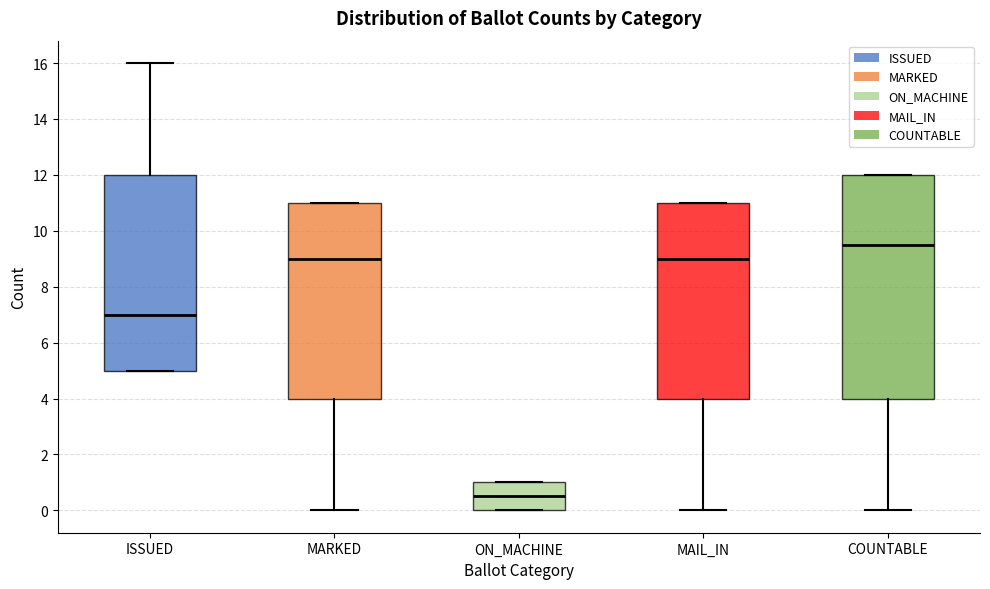

Reading left to right, transcribe this box plot: for each box, give where its median line is, the range the box spans, and where its two whiskers end, as read against the y-axis. The values are not printed on the chart, so give them approximately, as read against the axis.

ISSUED: median 7.0, box 5.0 to 12.0, whiskers 5.0 to 16.0
MARKED: median 9.0, box 4.0 to 11.0, whiskers 0.0 to 11.0
ON_MACHINE: median 0.6, box 0.0 to 1.0, whiskers 0.0 to 1.0
MAIL_IN: median 9.0, box 4.0 to 11.0, whiskers 0.0 to 11.0
COUNTABLE: median 9.6, box 4.0 to 12.0, whiskers 0.0 to 12.0